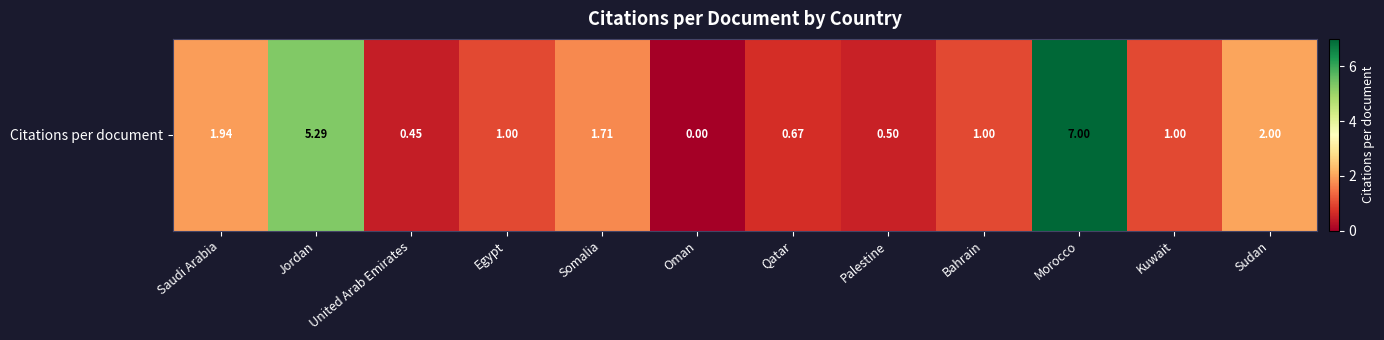

Rank the categories by value from lowest to highest.

Oman, United Arab Emirates, Palestine, Qatar, Egypt, Bahrain, Kuwait, Somalia, Saudi Arabia, Sudan, Jordan, Morocco